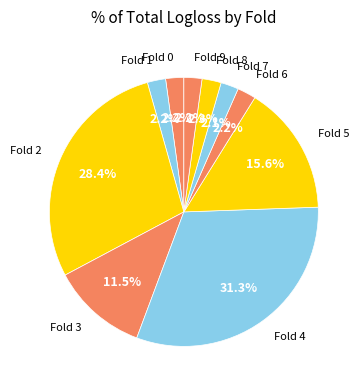

How many slices are in this pie chart?

10